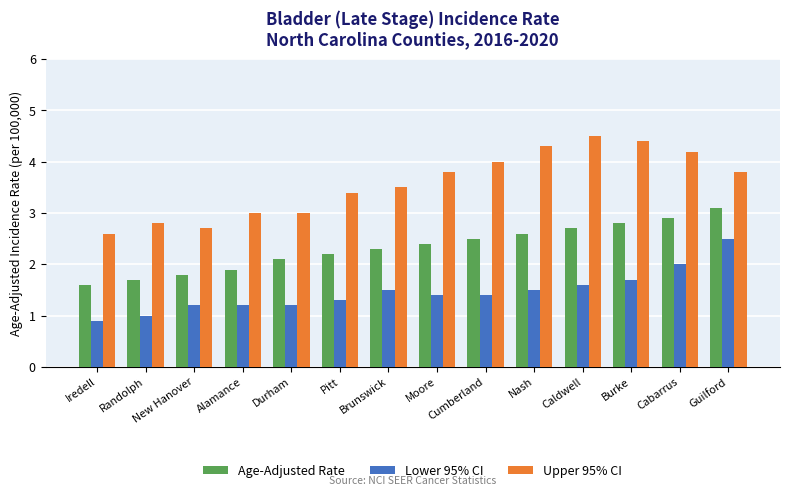

What position from the left is Brunswick?

7